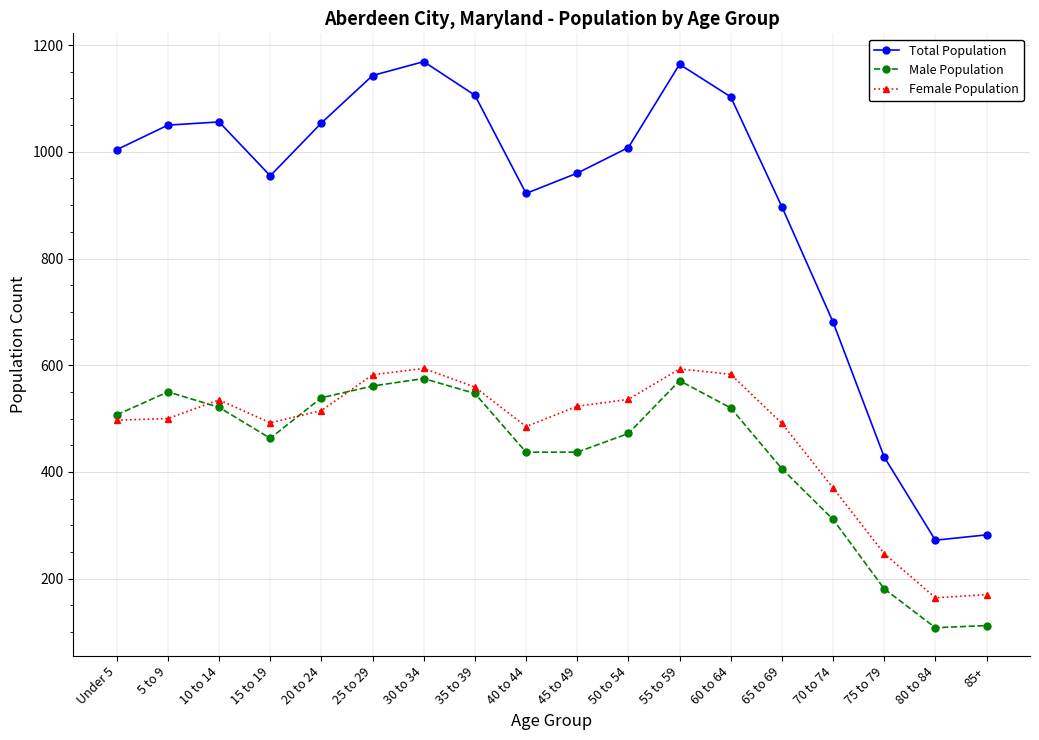

What is the label of the 7th point from the left?

30 to 34